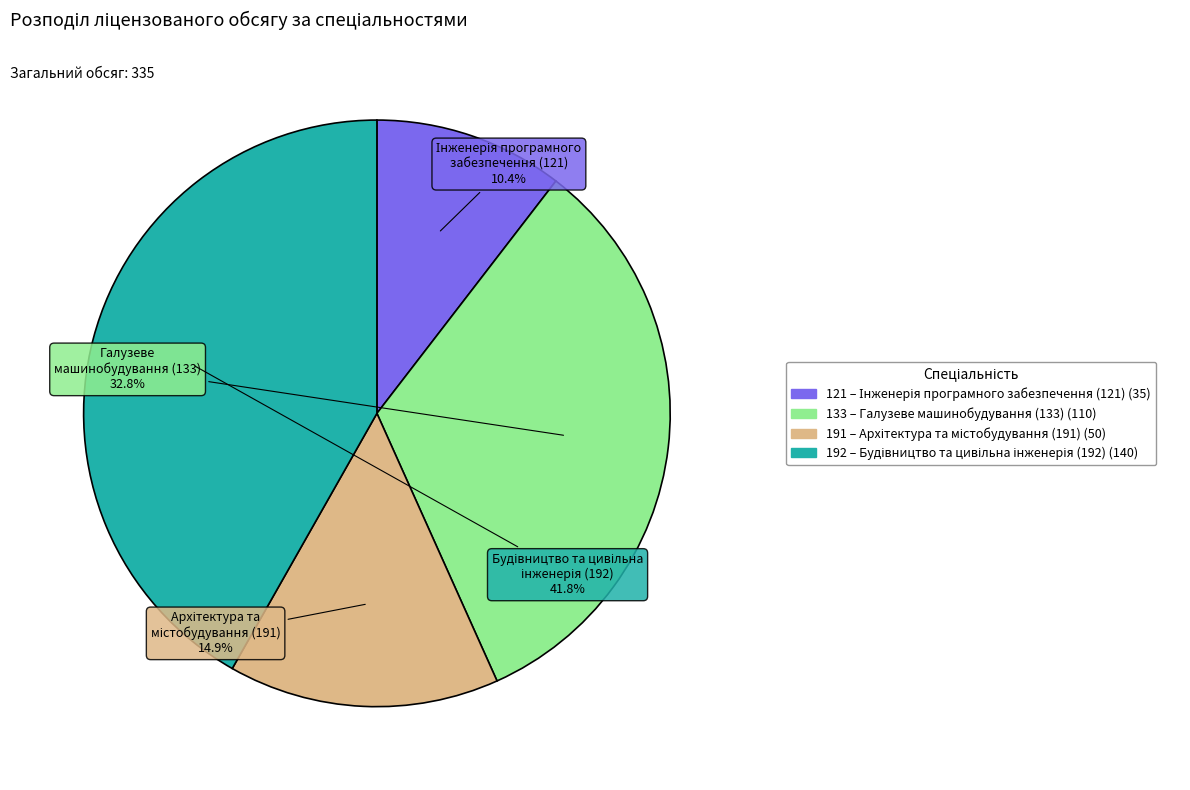

To the nearest percent, what portion does 133 represent?

33%